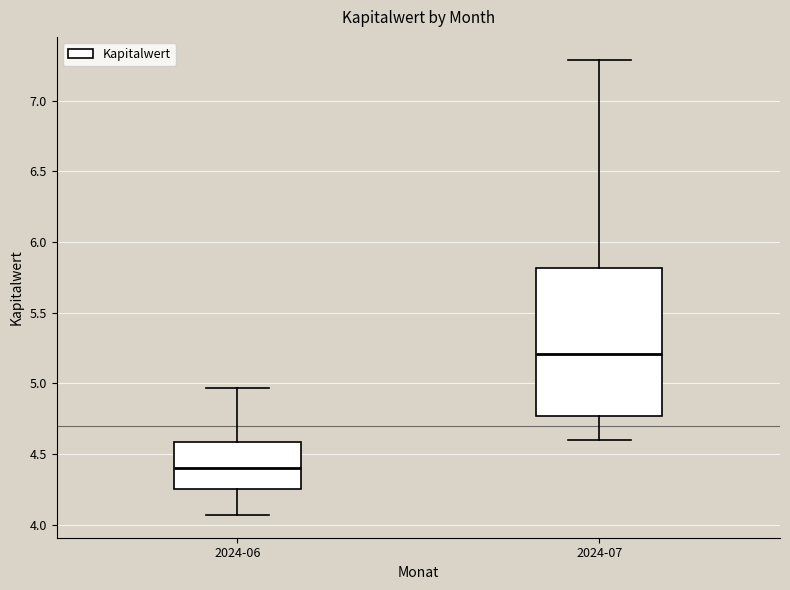

Comparing the boxes themselves (not the whiskers), which one is the tallest?

2024-07